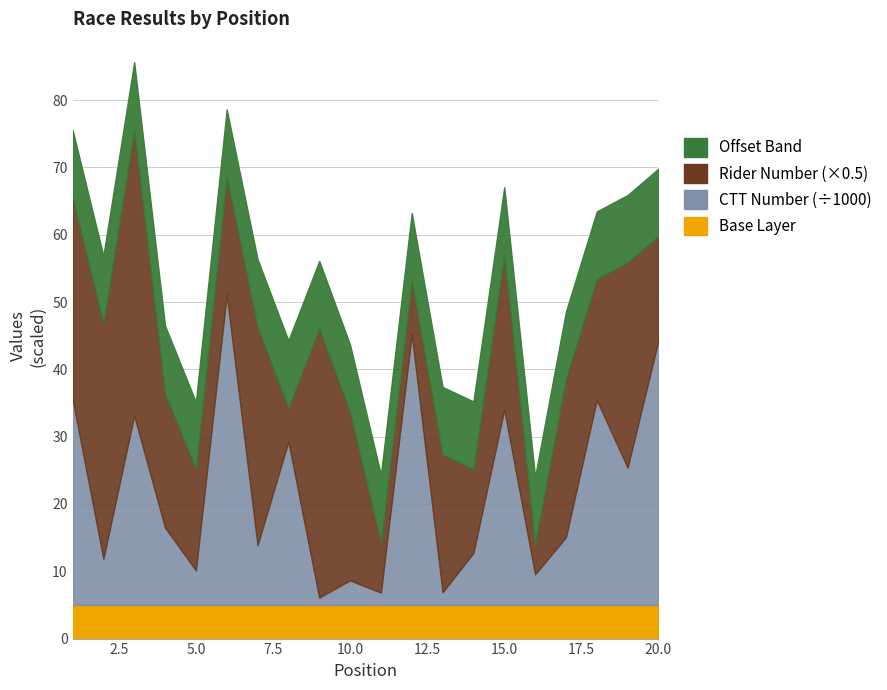

Is it true that Base Layer equals 5.0 at 15.0?

True